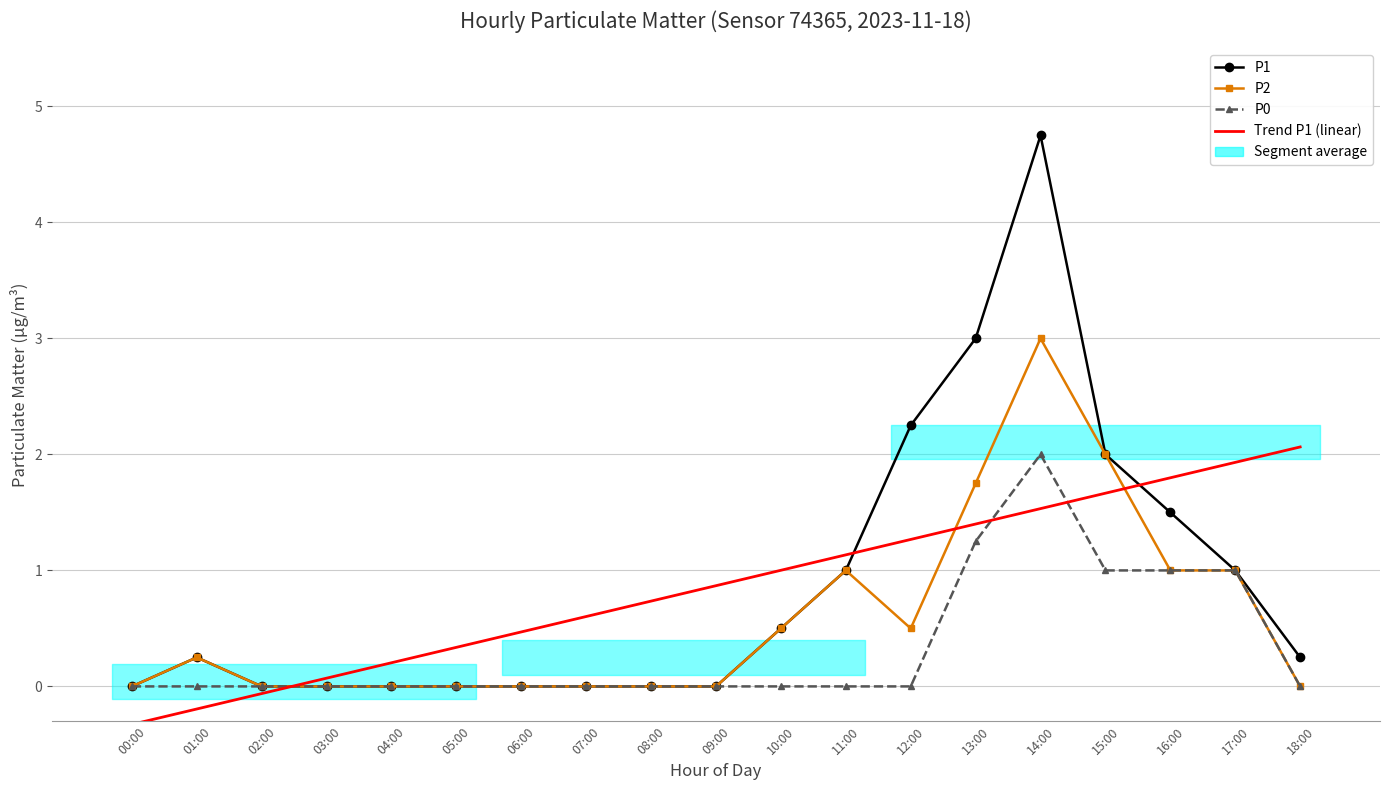

True or false: P0 and P2 cross at least once.

False